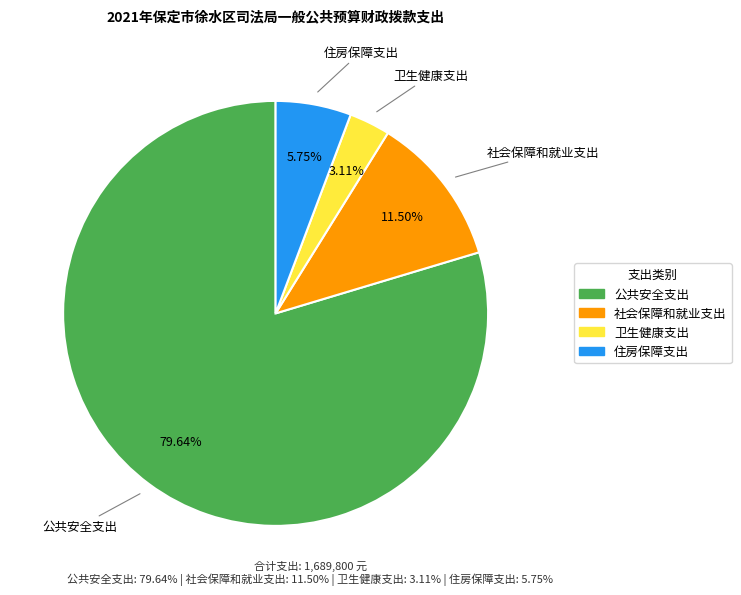

True or false: 住房保障支出 accounts for 6% of the total.

True